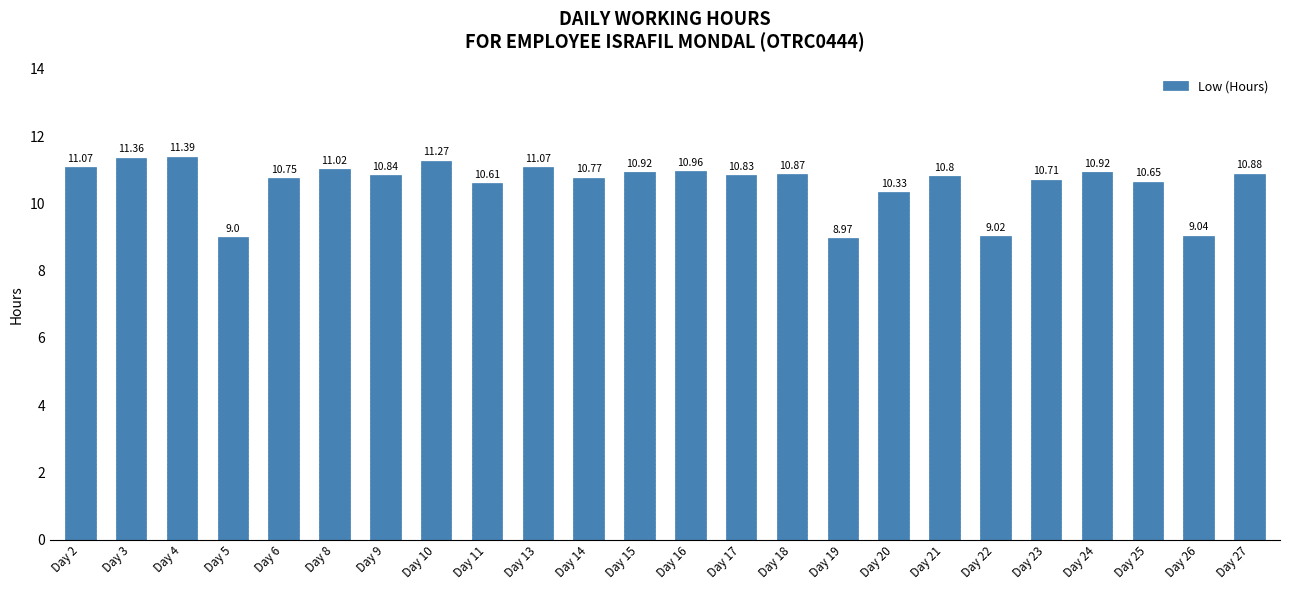

What is the sum of all values?

254.1